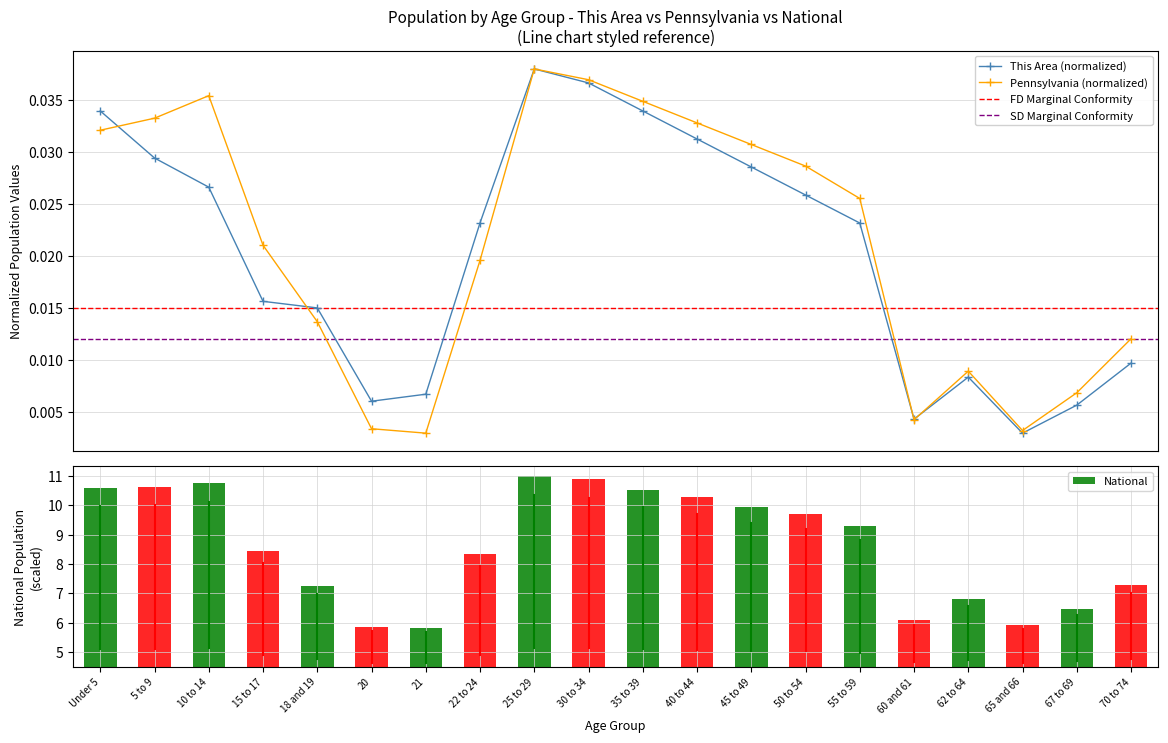

What is the label of the 17th bar from the right?

15 to 17